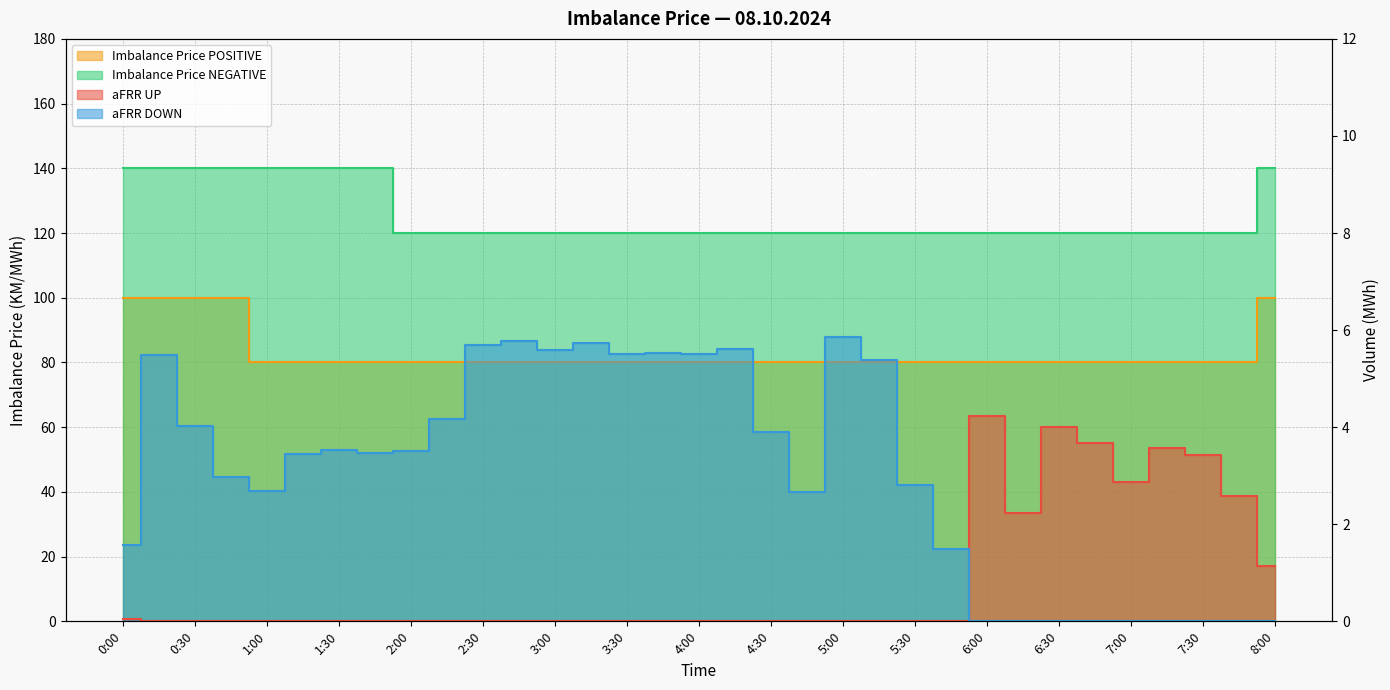

True or false: aFRR UP and Imbalance Price POSITIVE cross at least once.

False